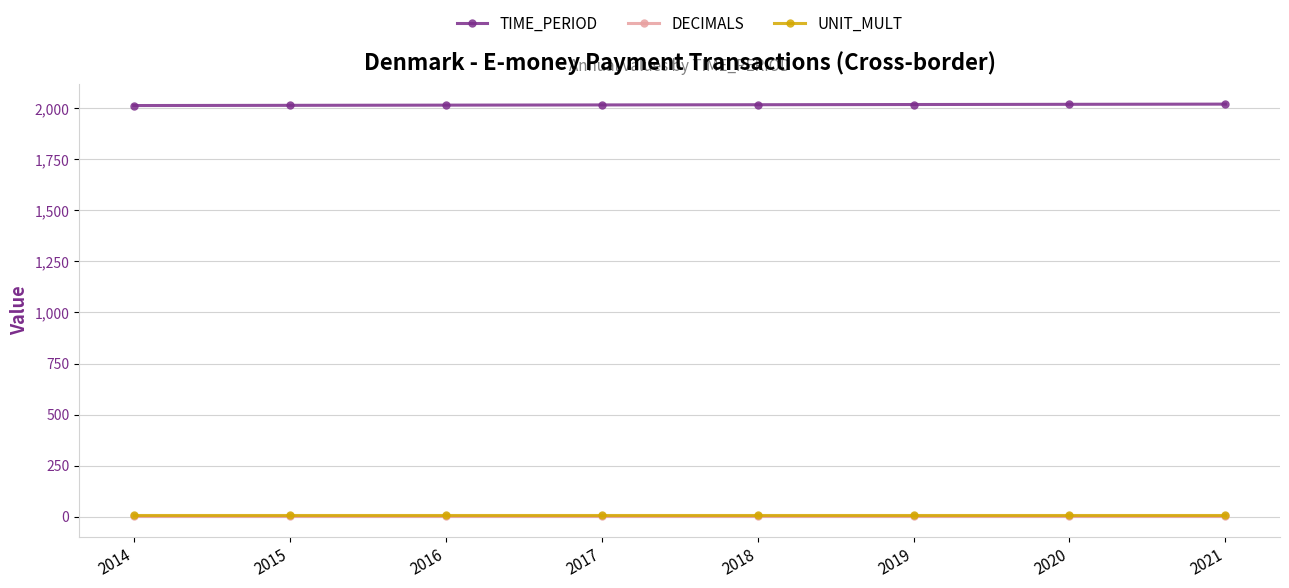

The TIME_PERIOD series shows 2015 at 2015. True or false?

True